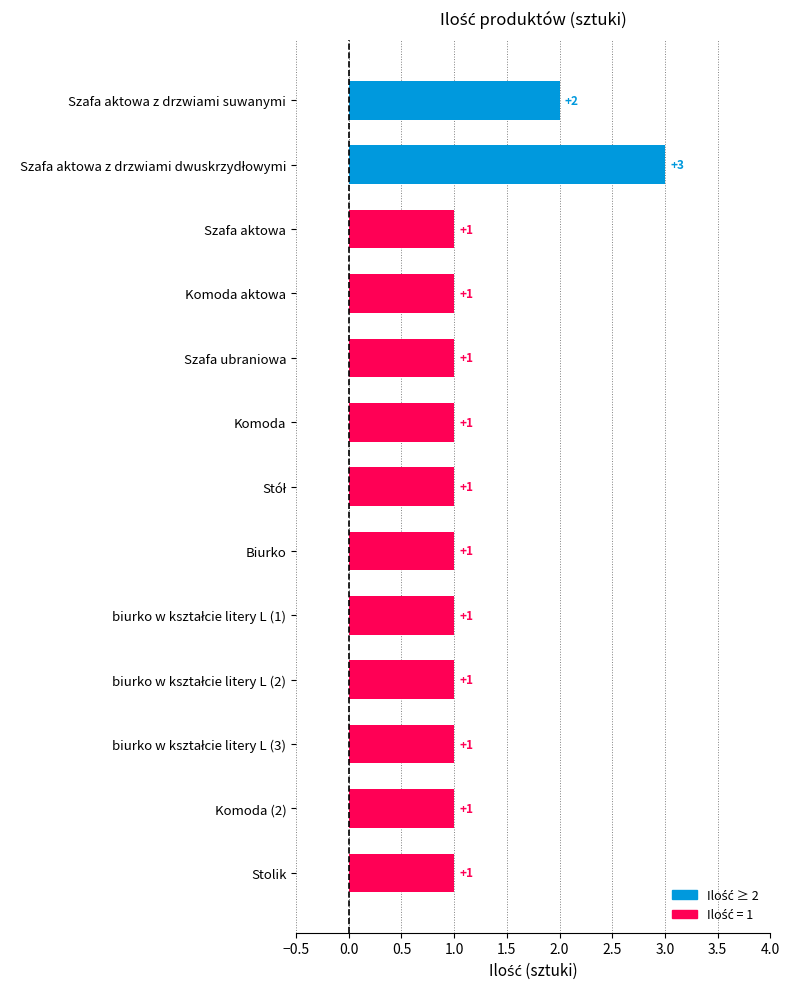

What is the greatest value displayed?

3